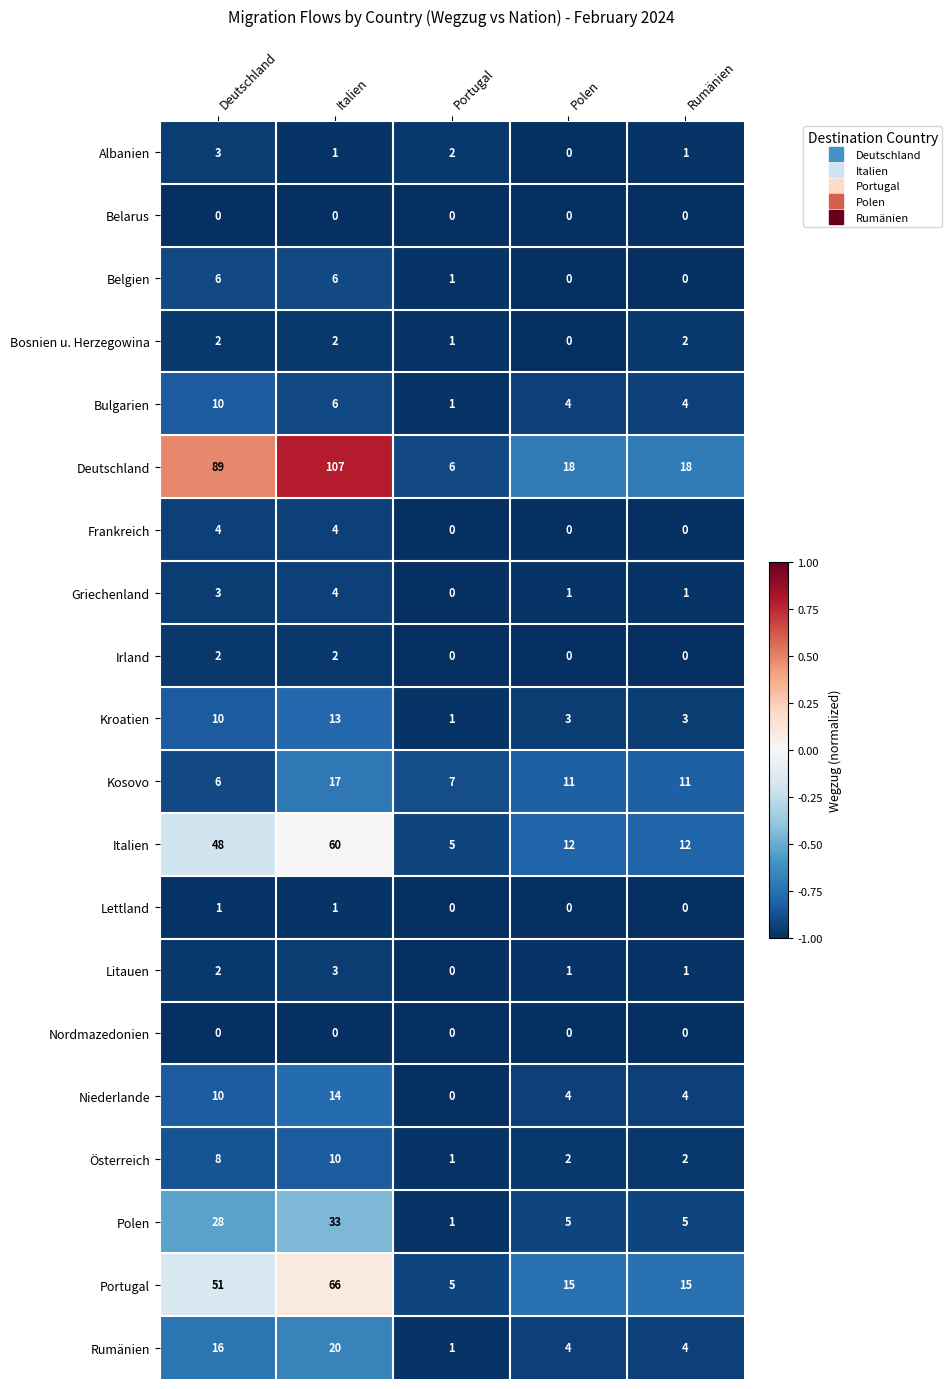

Count the Griechenland values in the range 1 to 3.

3